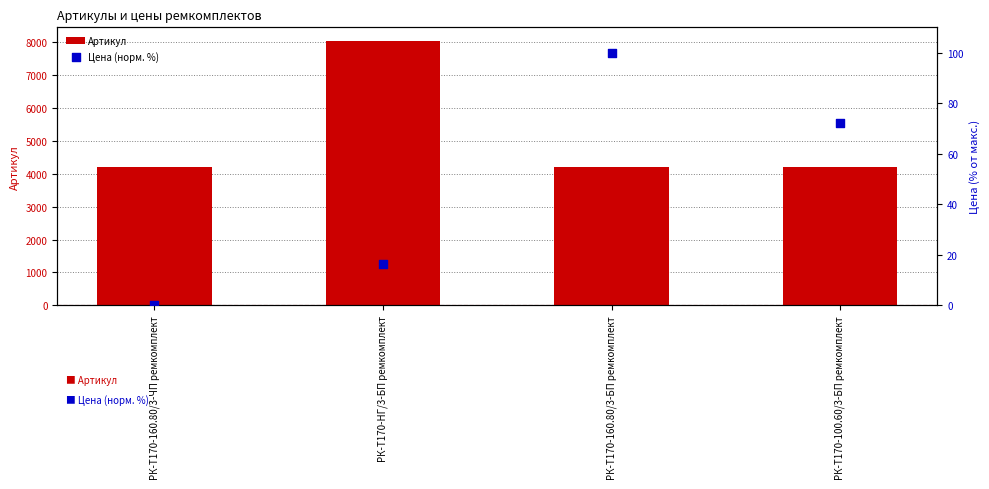

Which series has the largest total across all categories?

Артикул